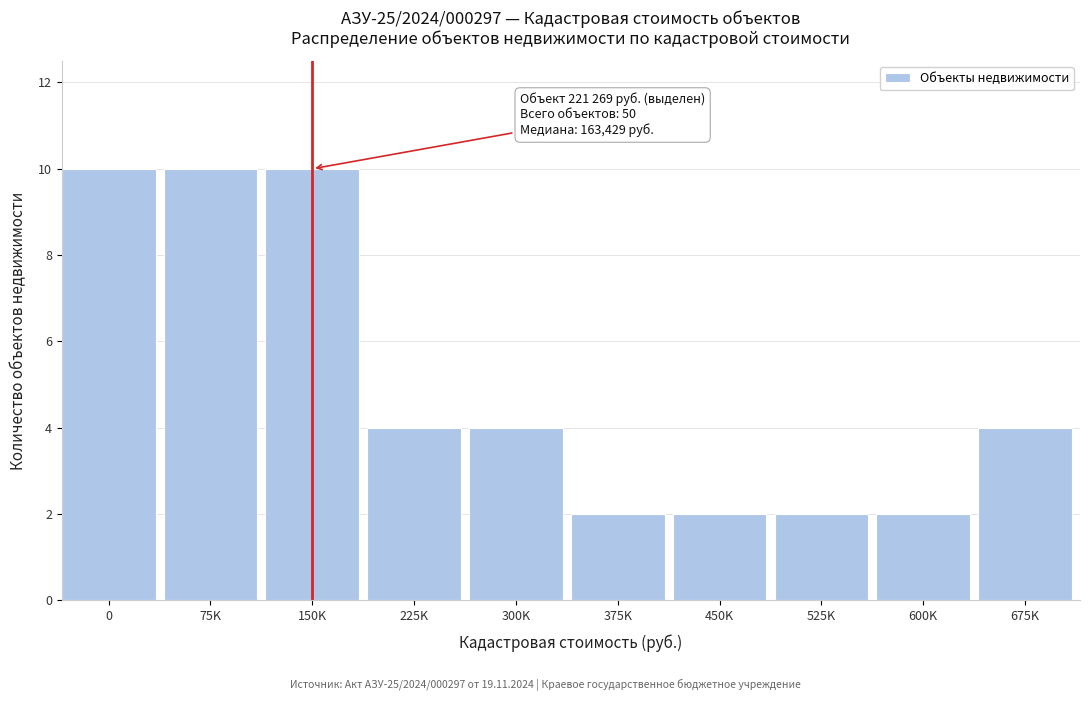

Reading left to right, extract all data points from this chart.

0=10	75K=10	150K=10	225K=4	300K=4	375K=2	450K=2	525K=2	600K=2	675K=4